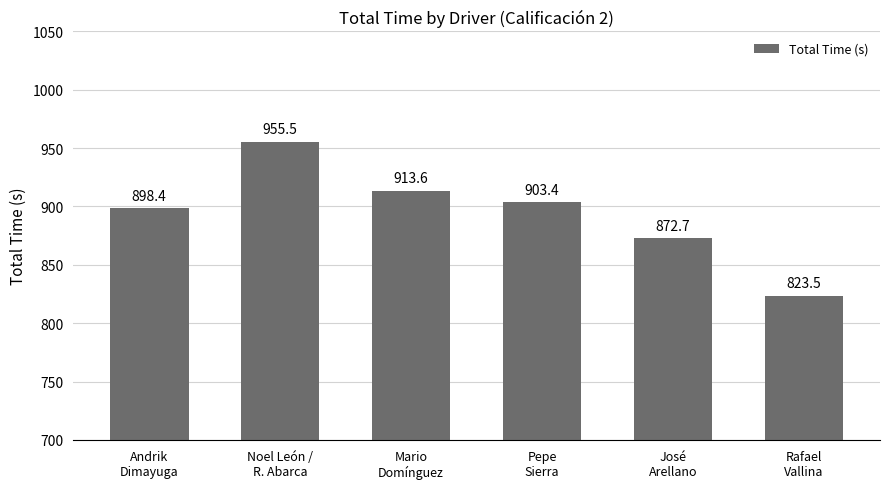

List the labels in order of value, largest first.

Noel León /
R. Abarca, Mario
Domínguez, Pepe
Sierra, Andrik
Dimayuga, José
Arellano, Rafael
Vallina